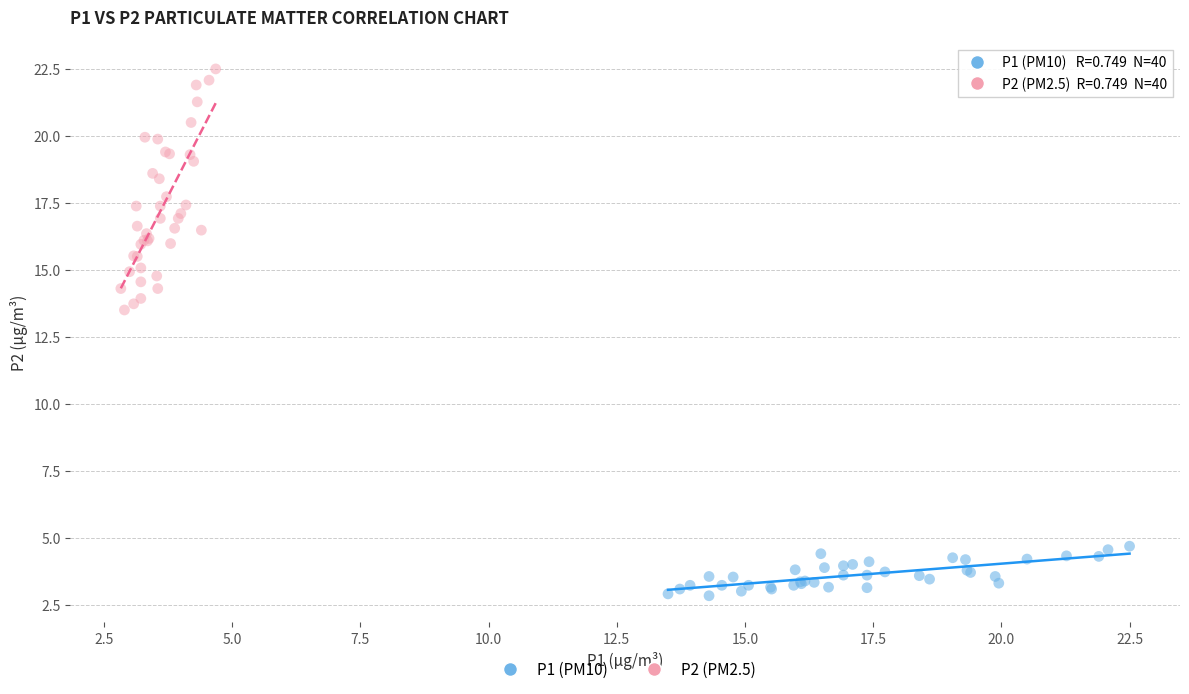

Which series reaches the minimum Y coordinate?

P1 (PM10)